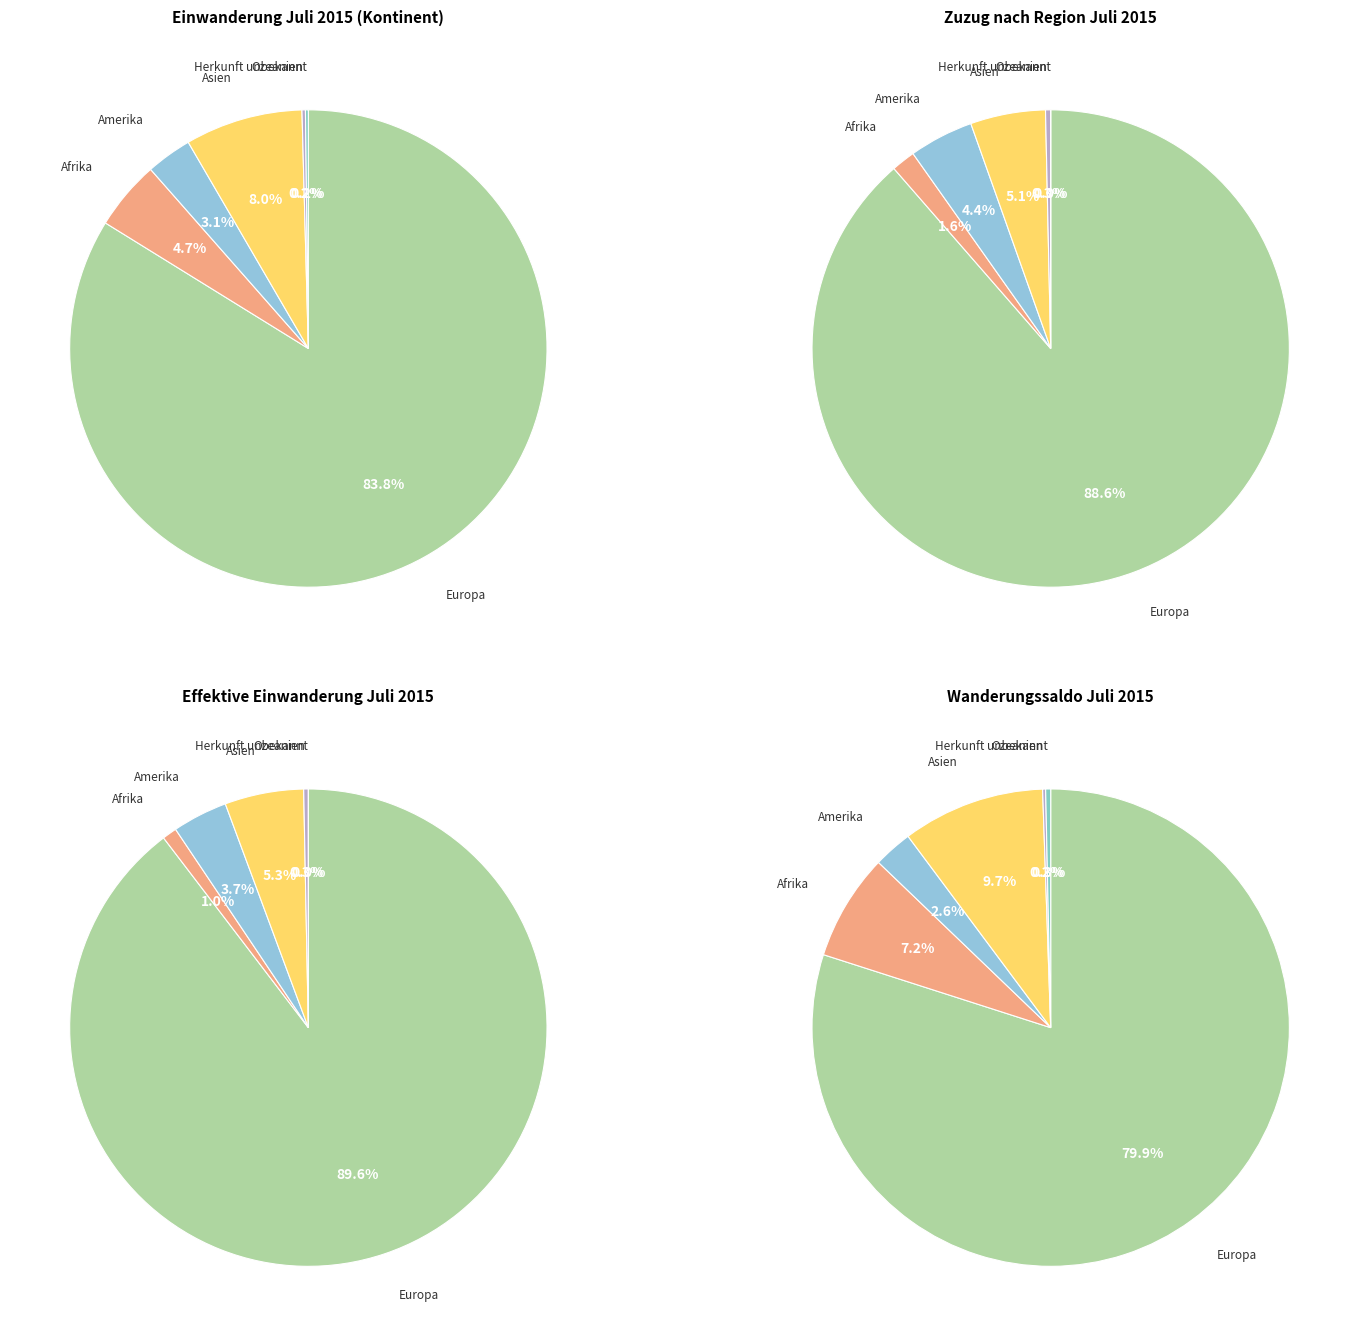

Combined, what portion of the pie is Ozeanien and Asien?

8.2%